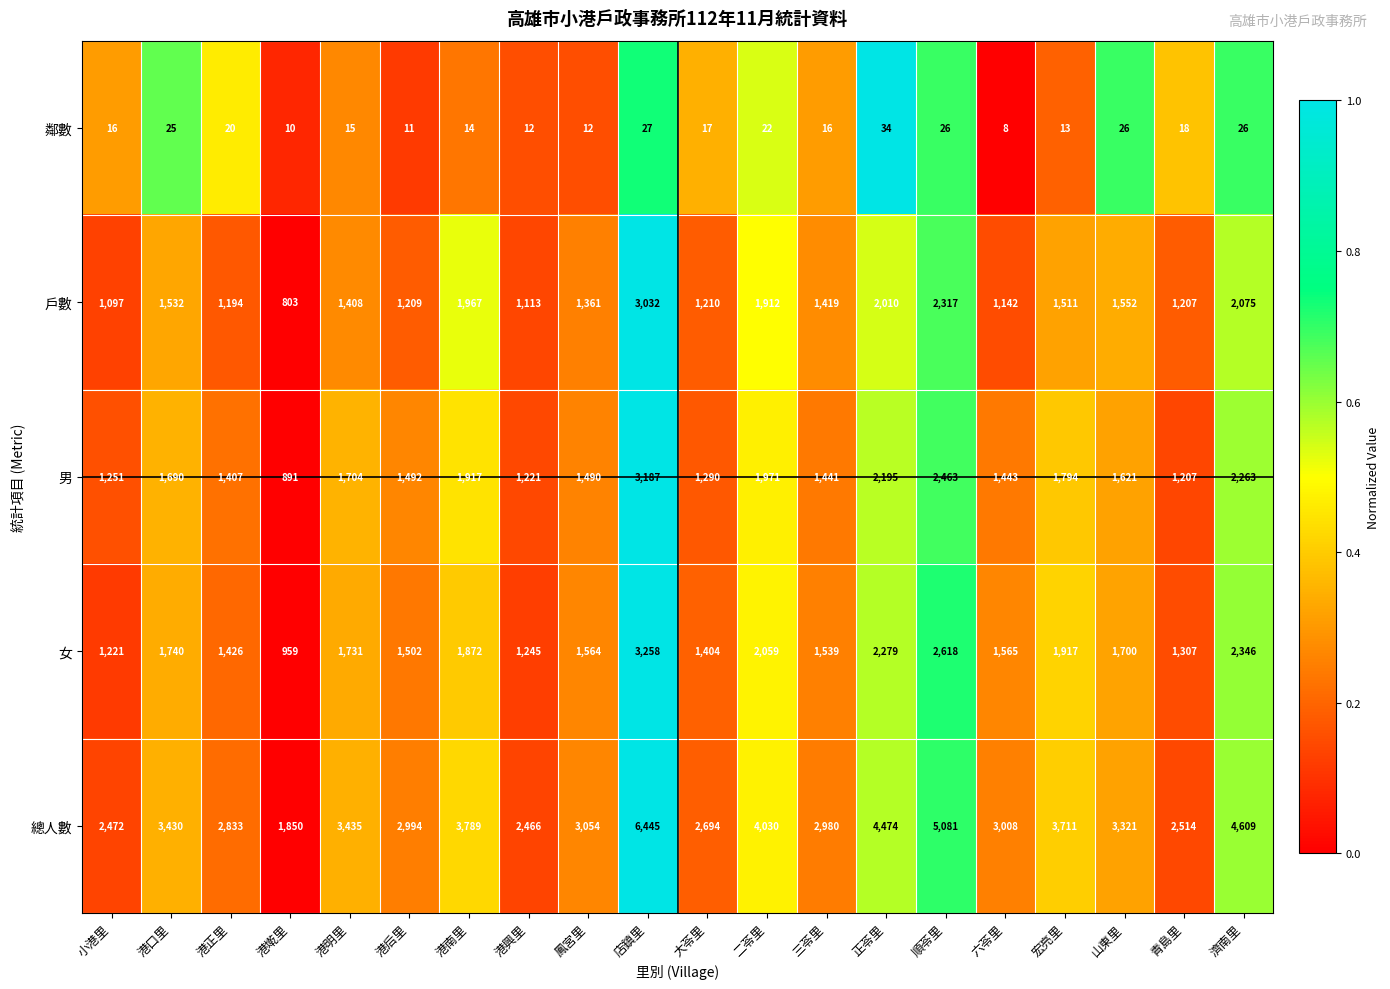

Is it true that 戶數 equals 2411 at 山東里?

False